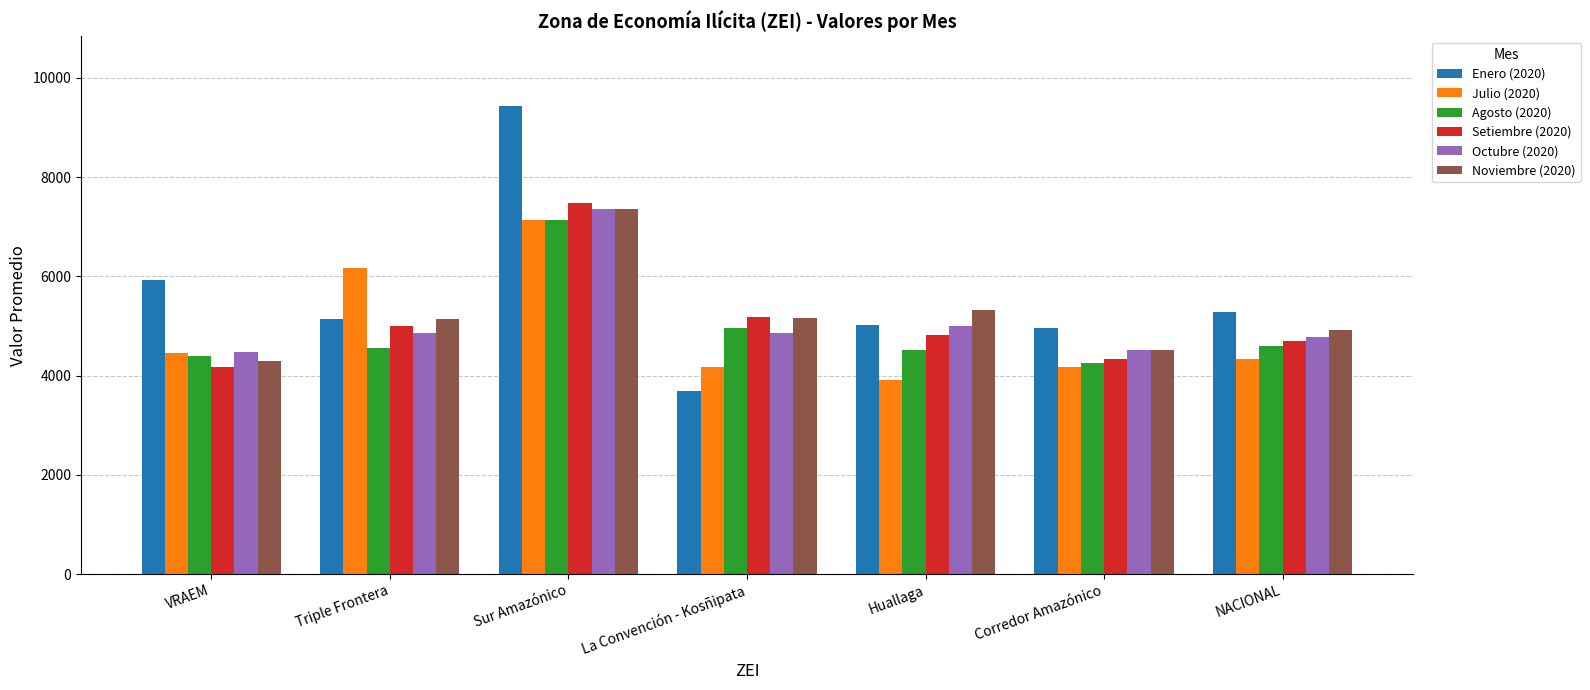

What is the minimum value shown in the chart?

3685.0